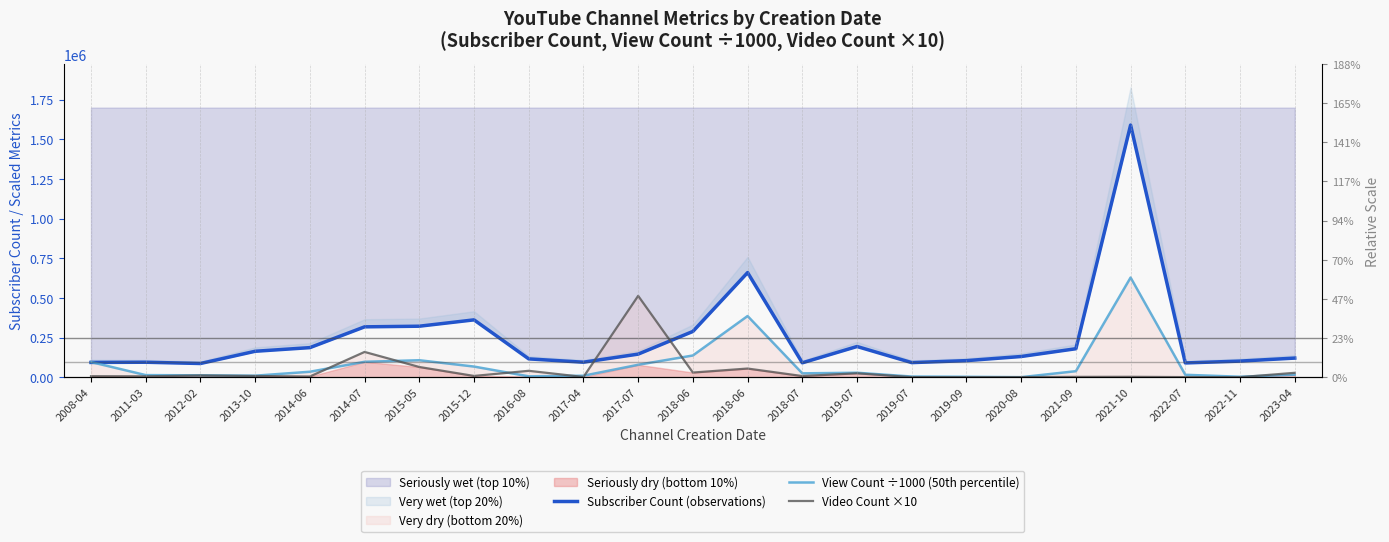

Between which two adjacent categories do Video Count ×10 and Subscriber Count (observations) first intersect?

2017-04 and 2017-07